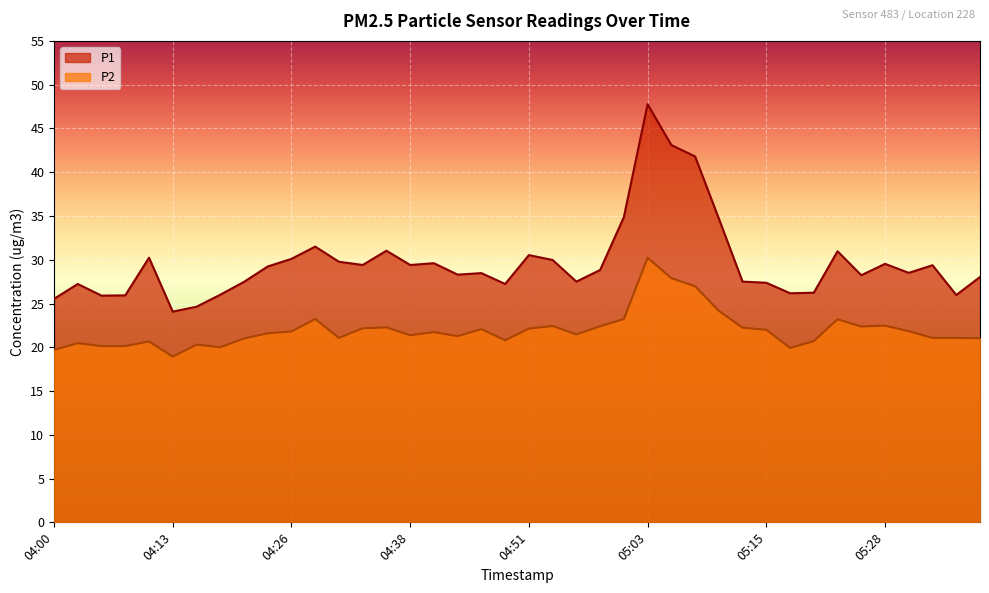

How many lines are shown in the chart?

2